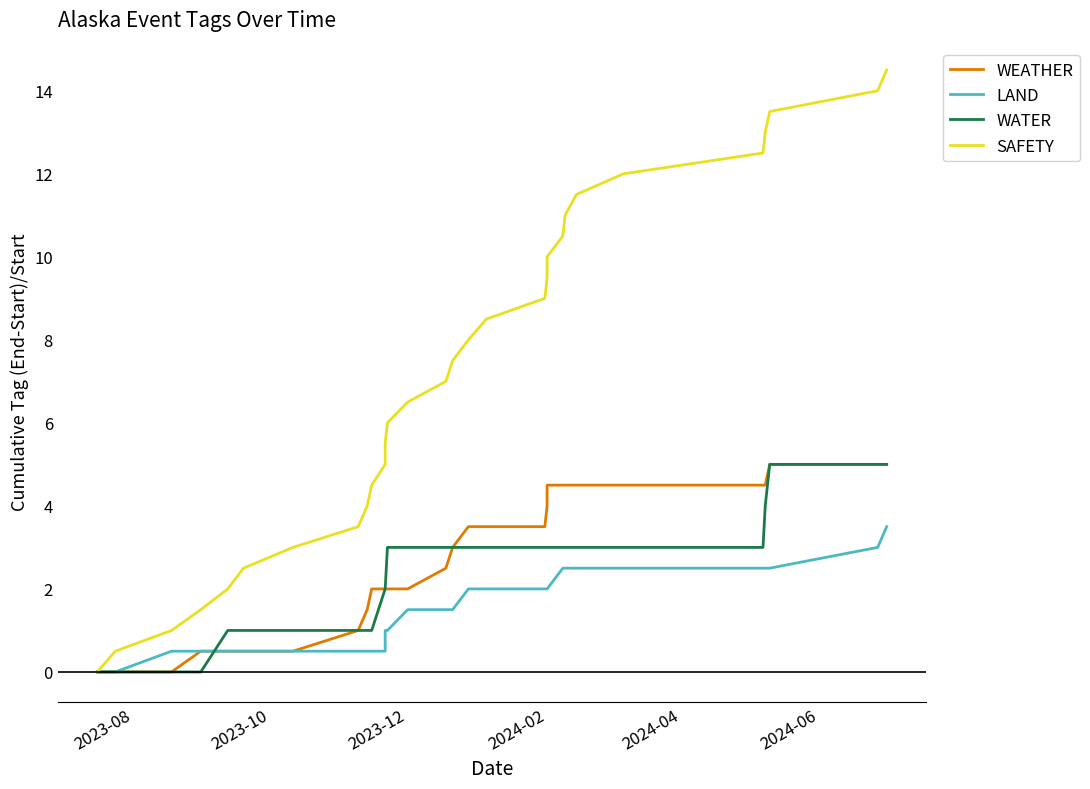

Which category has the lowest value across all series?

2023-08